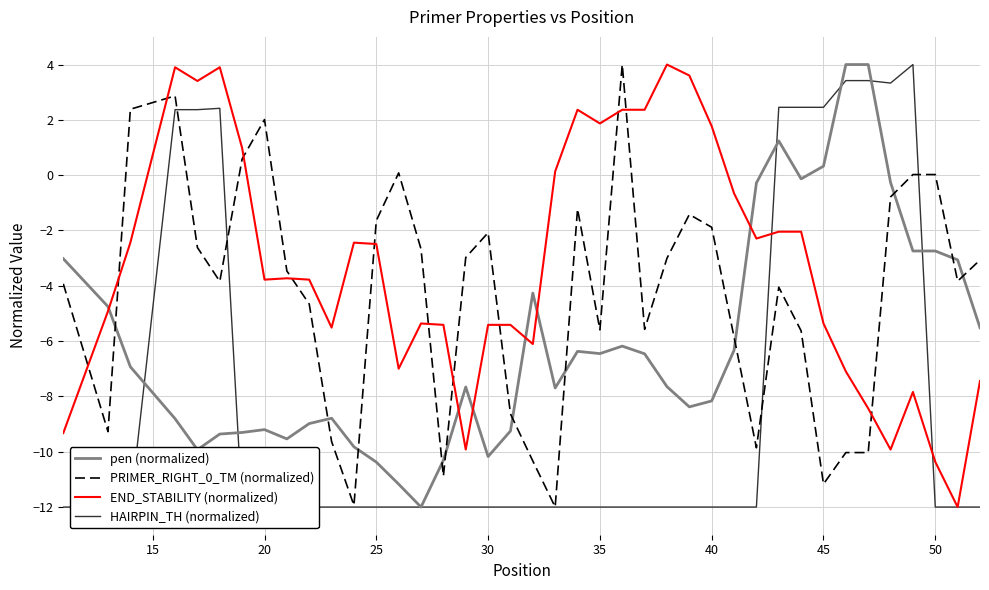

What is the difference between the maximum and minimum values in the PRIMER_RIGHT_0_TM (normalized) series?

16.0